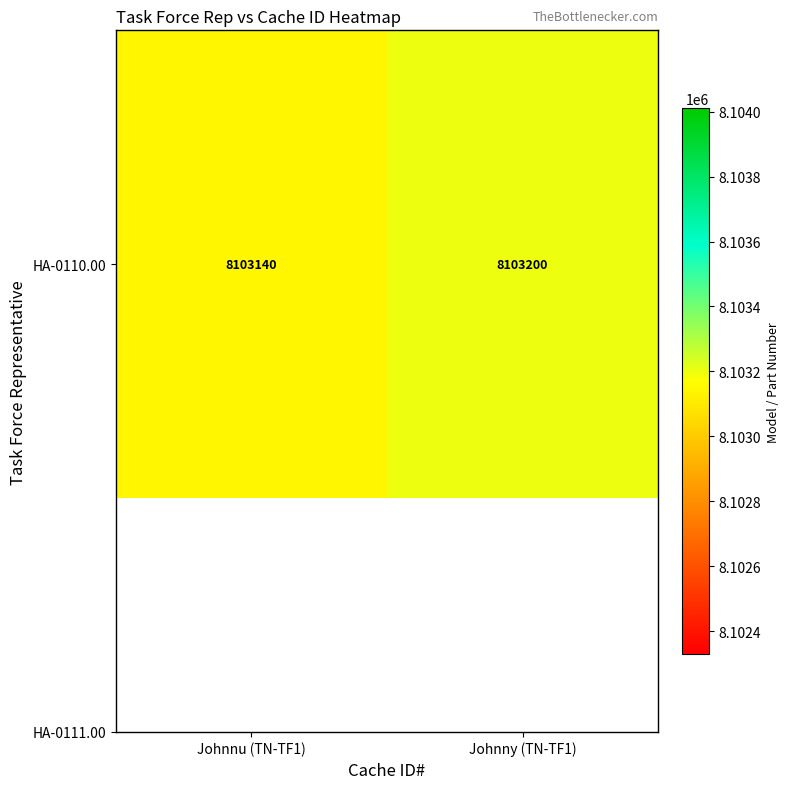

Count the values in the range 8103140 to 8103200.

2